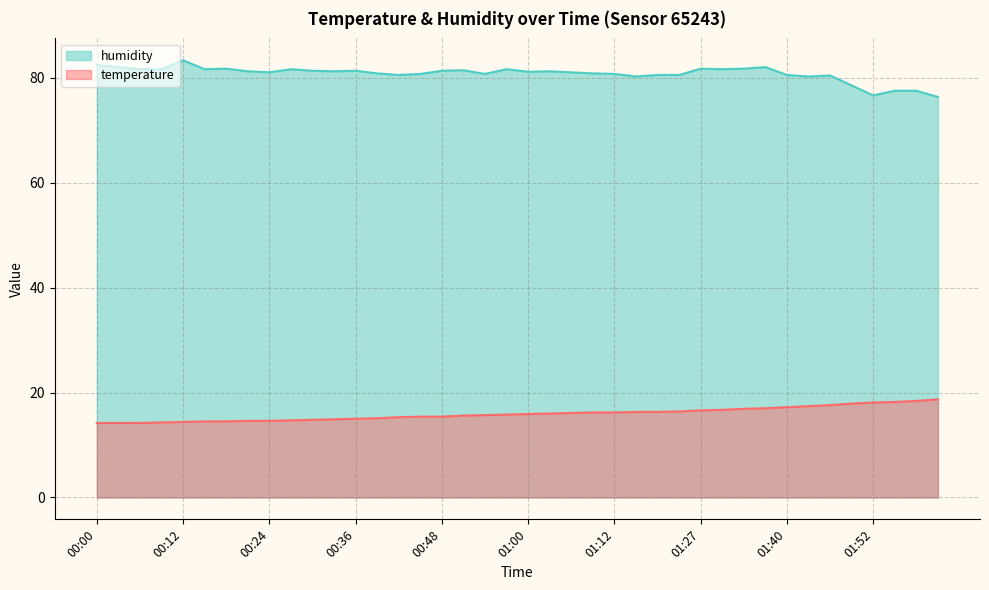

What is the difference between the temperature values at 01:27 and 01:49?

1.3